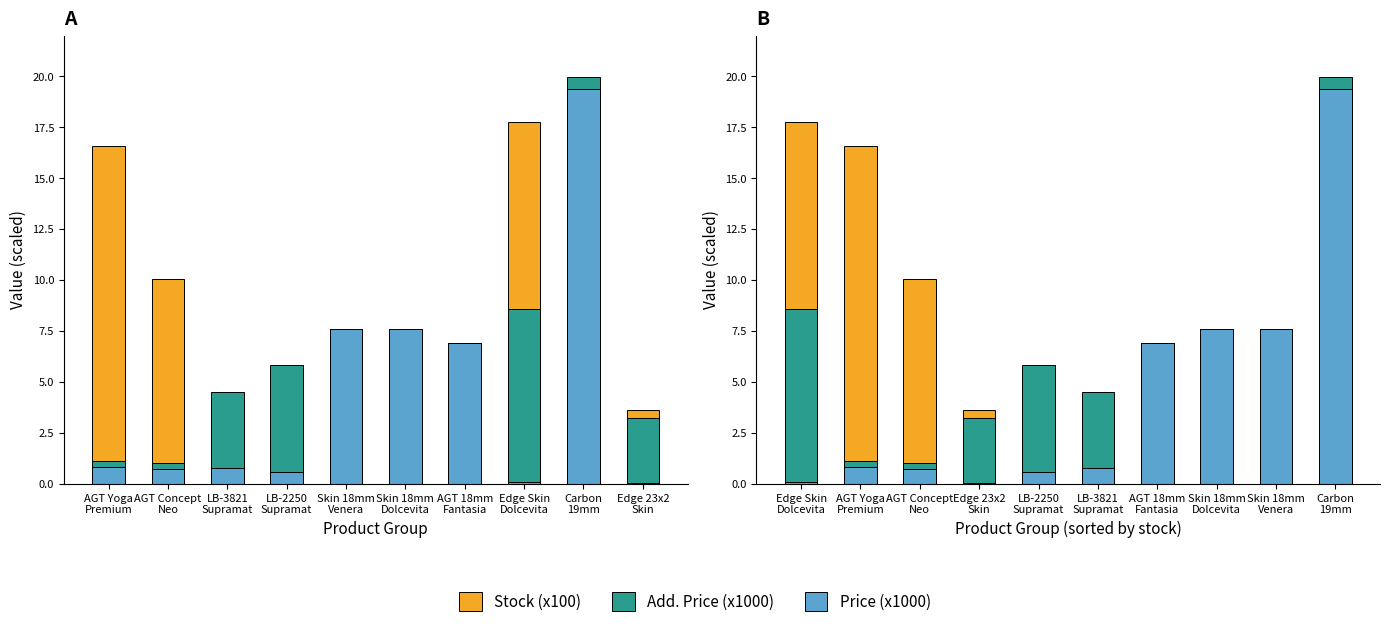

How many bars are there in total?

30